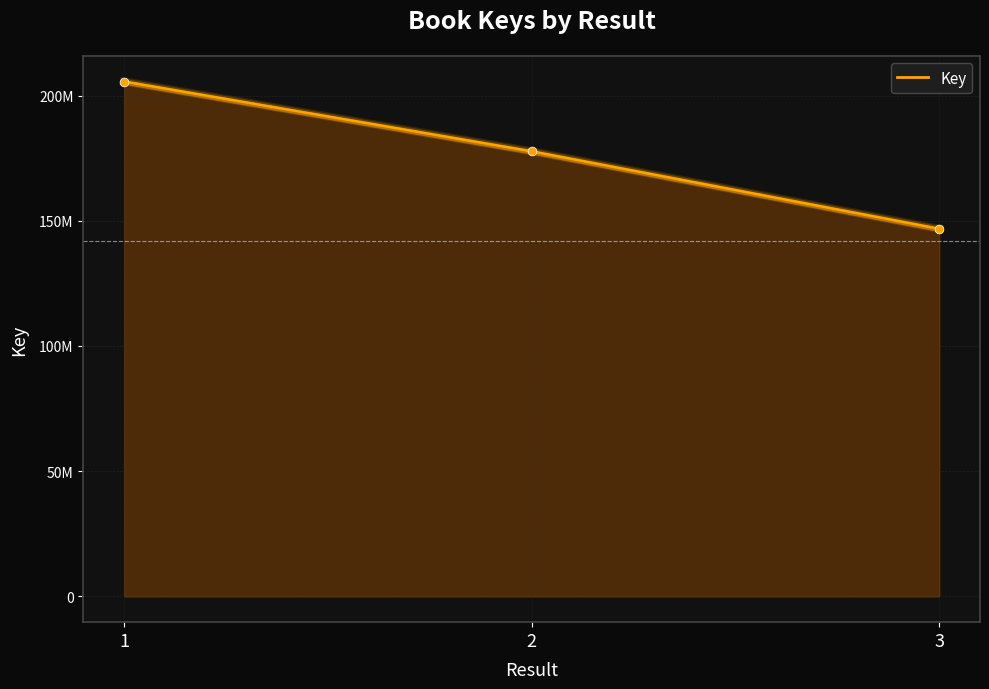

Which has a higher value, 3 or 1?

1